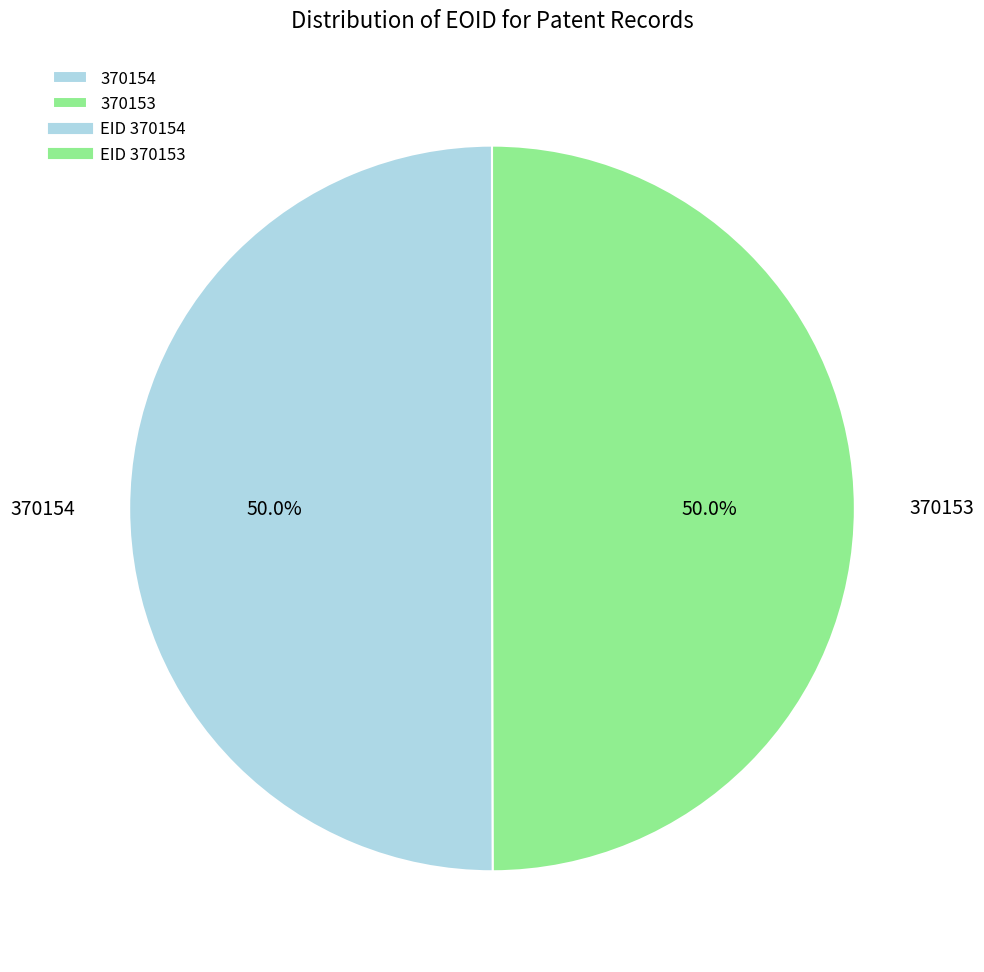

What is the ratio of the value at 370154 to the value at 370153?

1.0